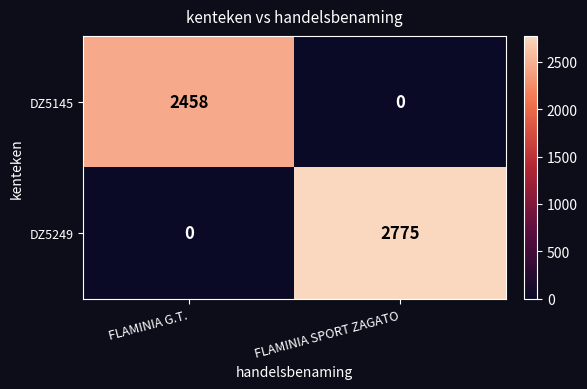

Which series has the widest spread of values?

DZ5249